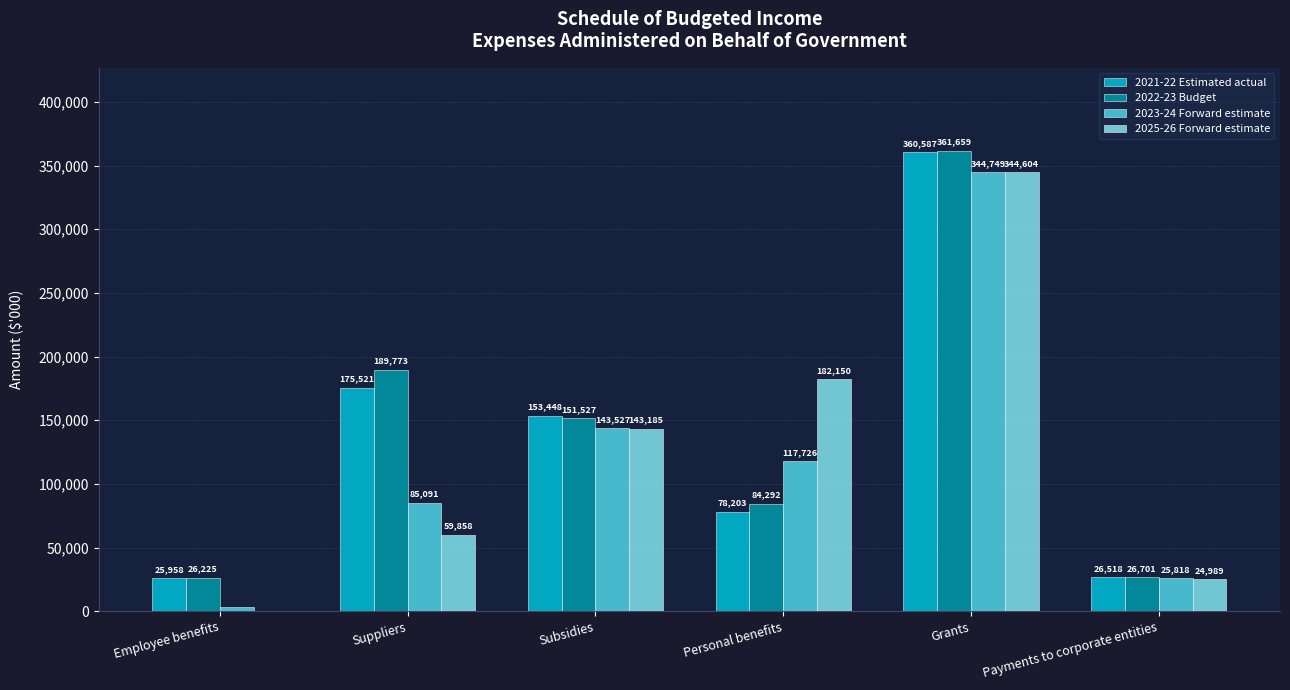

Which series has the widest spread of values?

2025-26 Forward estimate